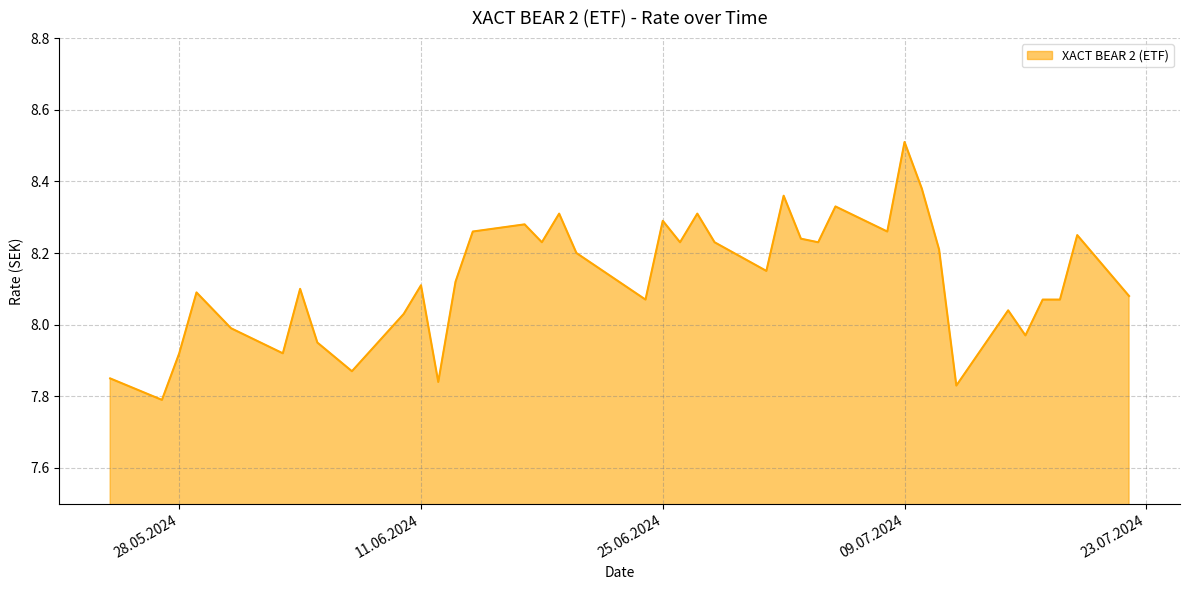

What is the maximum value shown in the chart?

8.5